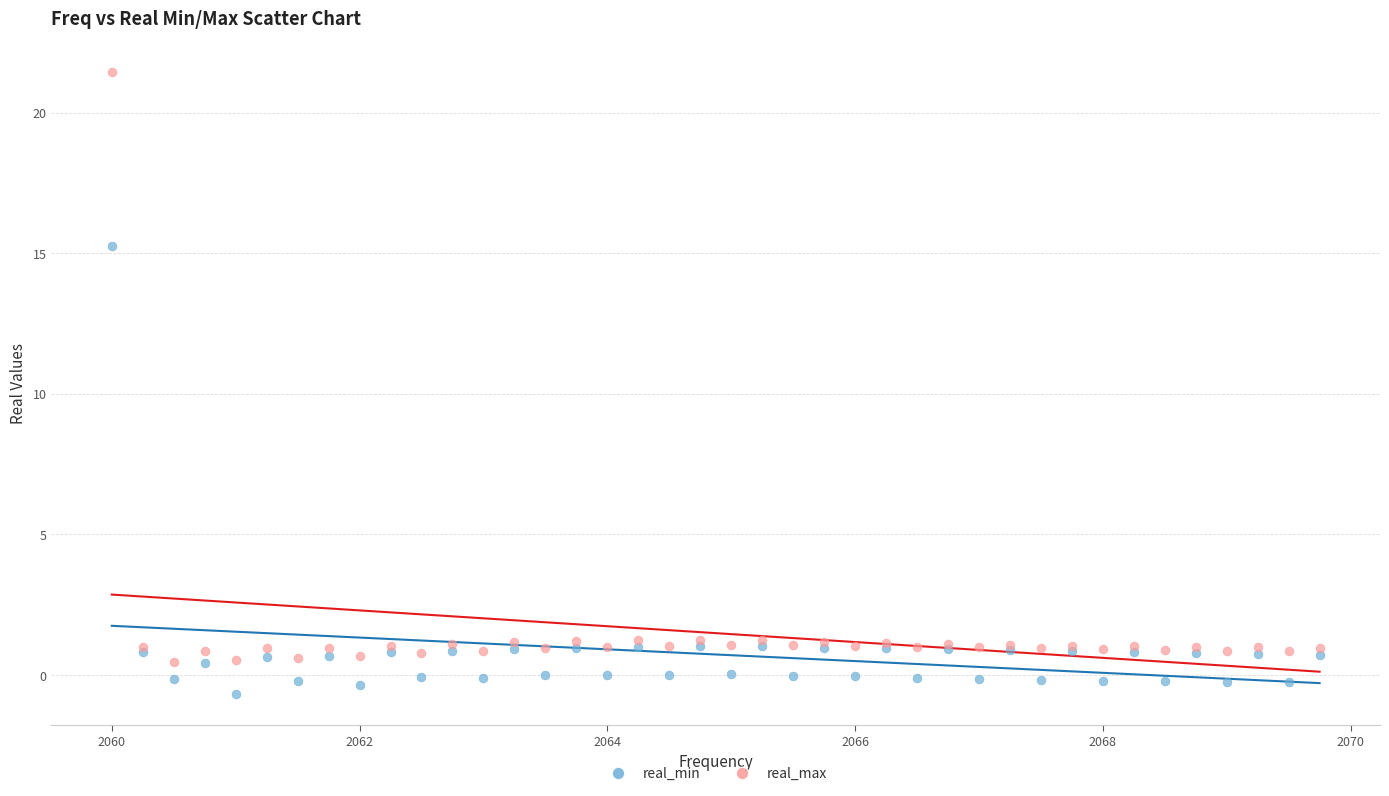

Which series contains the highest Y value?

real_max